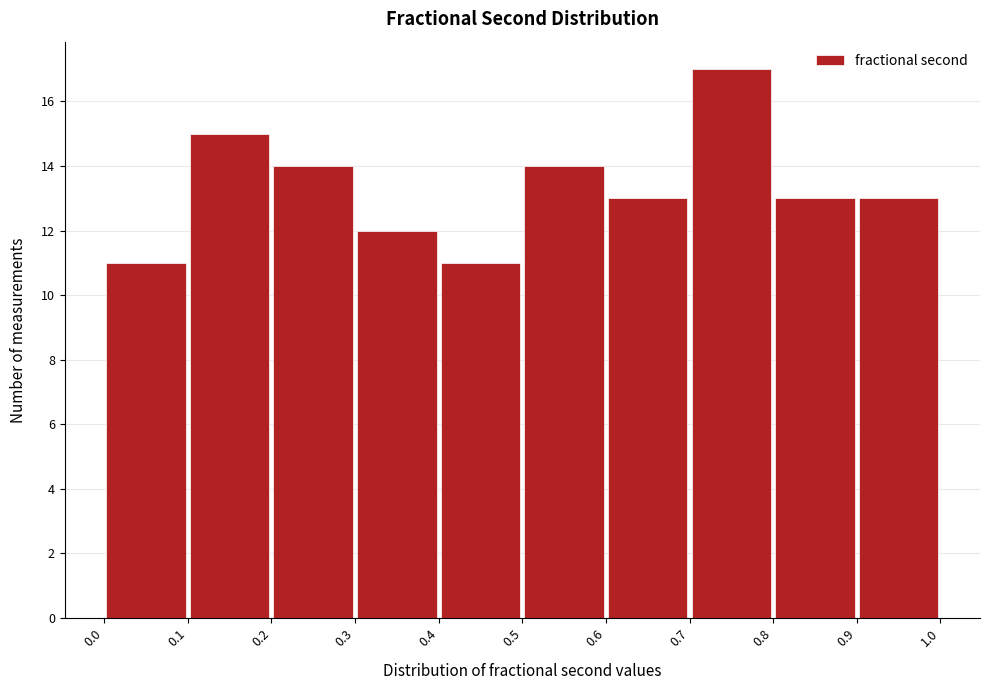

Reading left to right, list every bar in this chart as the range it spans on the x-axis followed by its height. The values are not printed on the chart, so give them approximately, as read against the axis.

0.0 to 0.1: 11
0.1 to 0.2: 15
0.2 to 0.3: 14
0.3 to 0.4: 12
0.4 to 0.5: 11
0.5 to 0.6: 14
0.6 to 0.7: 13
0.7 to 0.8: 17
0.8 to 0.9: 13
0.9 to 1.0: 13